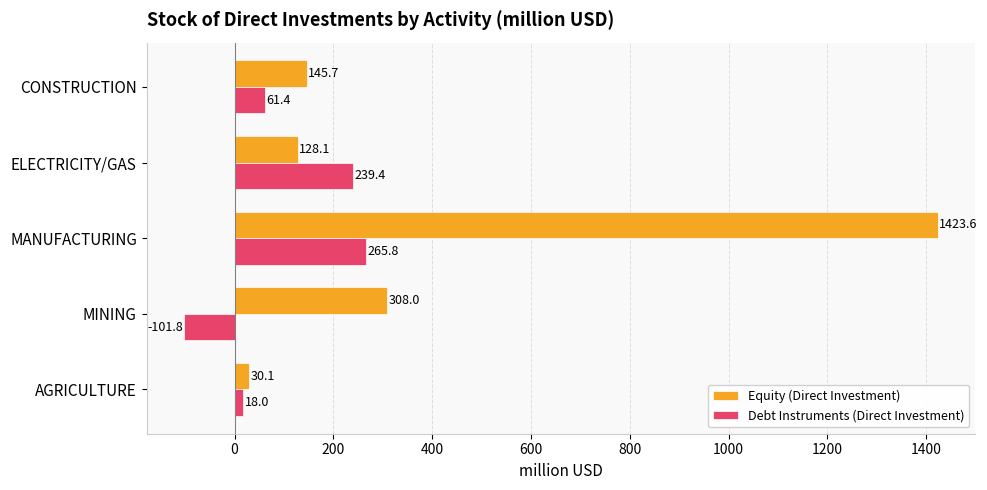

At which category is the sum across all series the highest?

MANUFACTURING